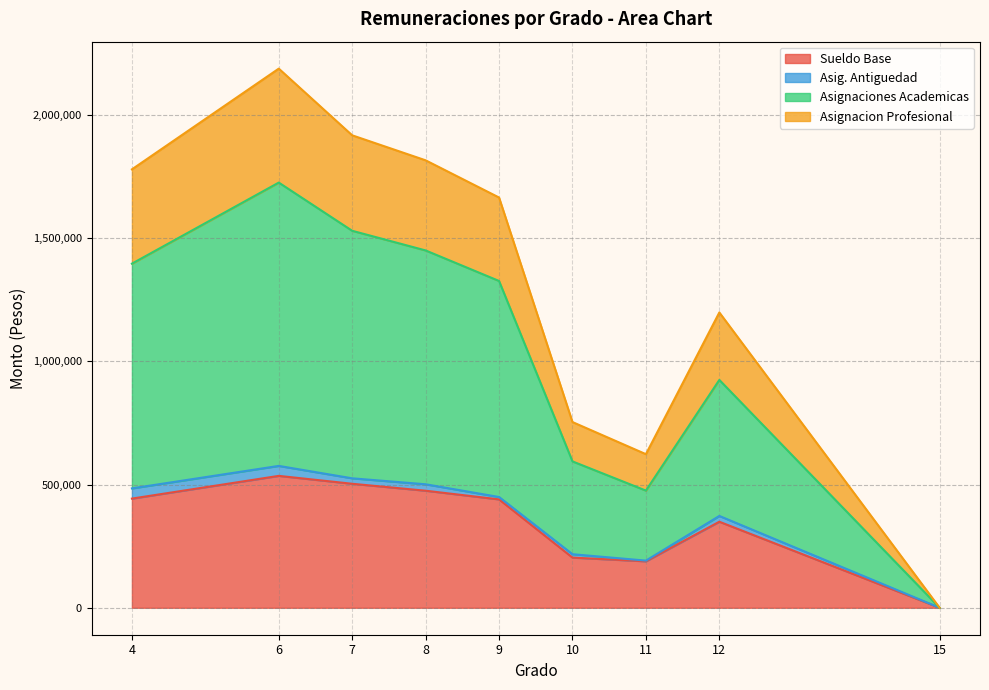

What is the highest value of the Sueldo Base series?

535306.0